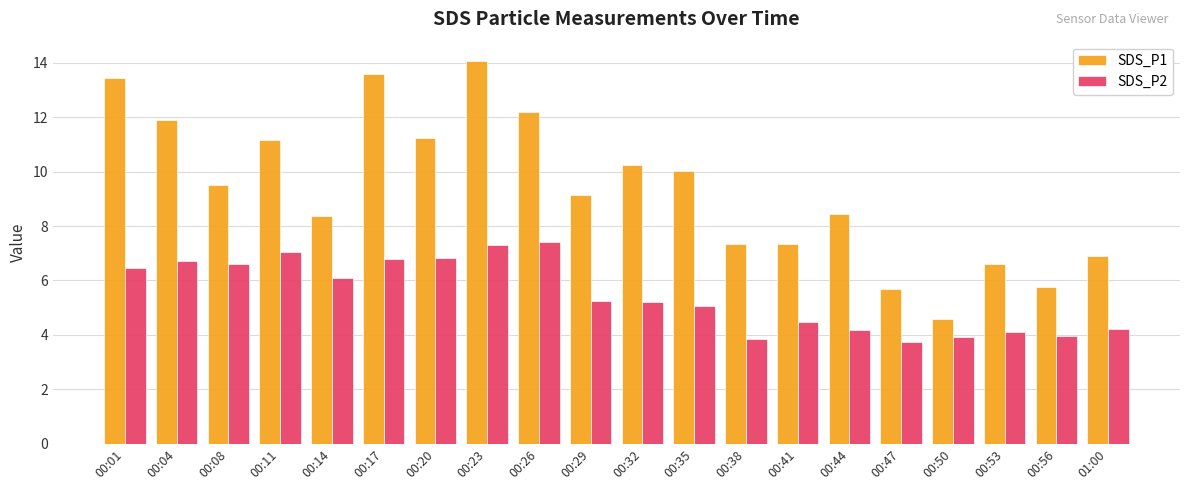

What is the spread (max minus min) of values at 00:44?

4.3